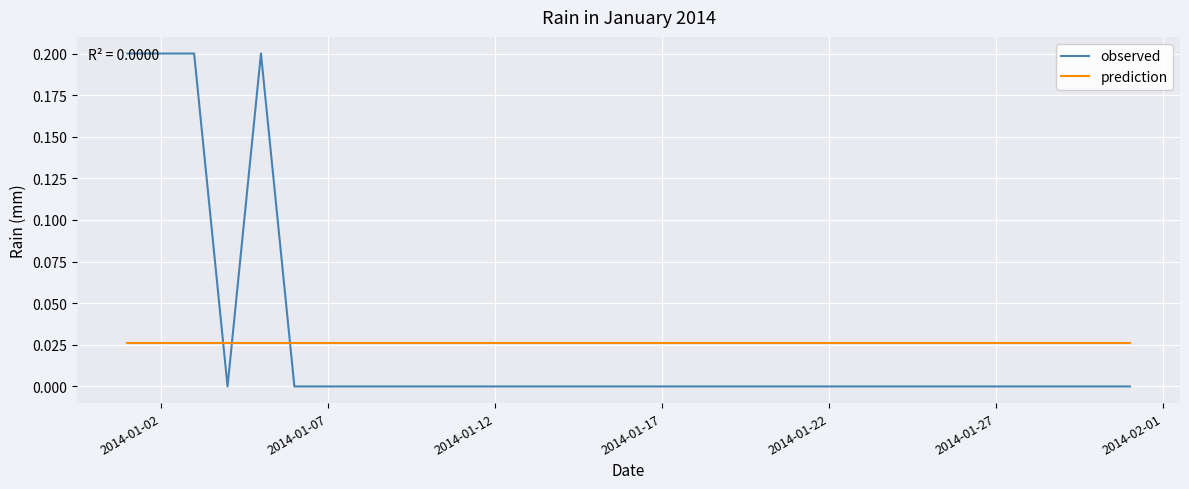

Count the number of data series in this chart.

2